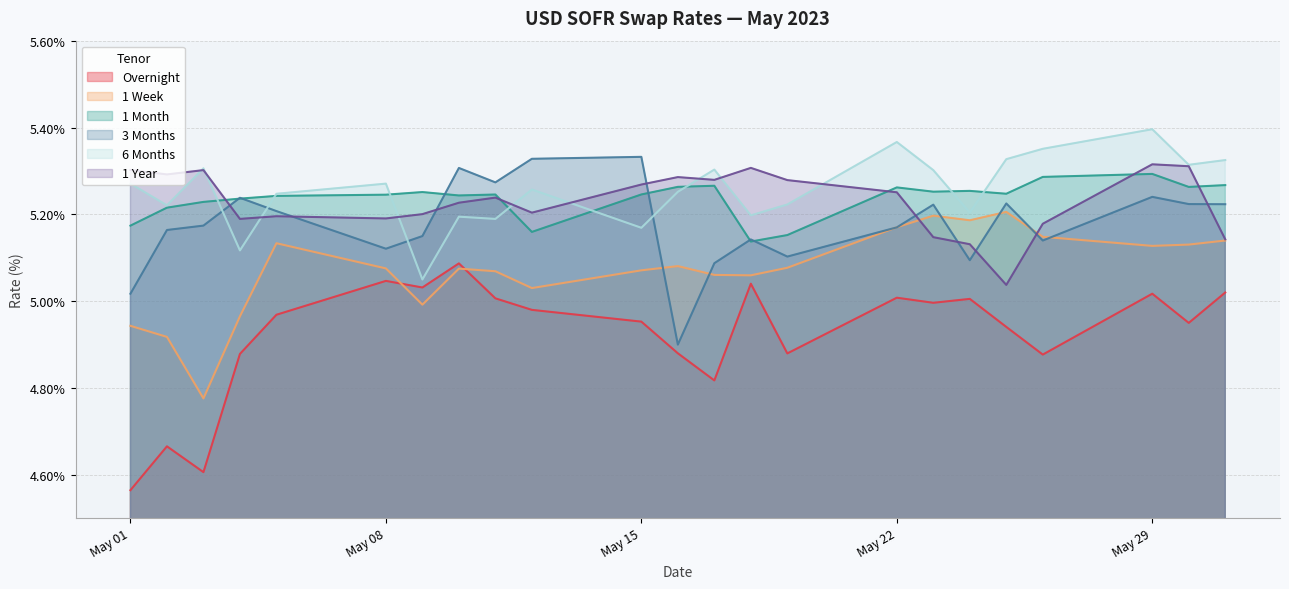

At which category does the chart reach its peak across all series?

May 29